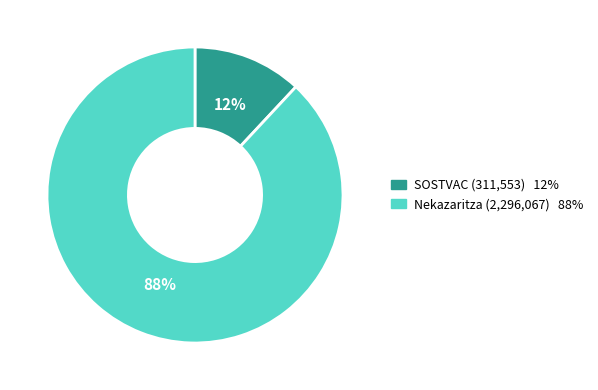

Is there a majority slice in this chart?

Yes